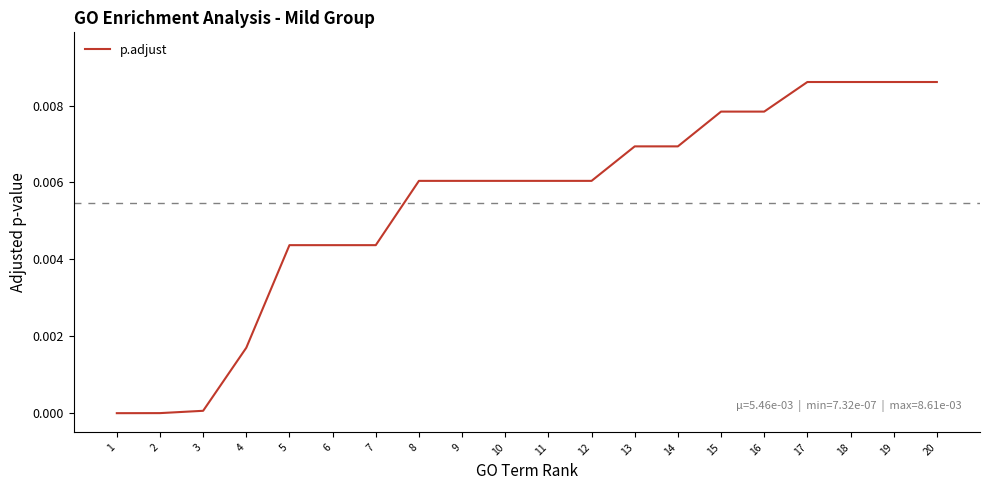

True or false: the data shows 0.0 at 8.

True